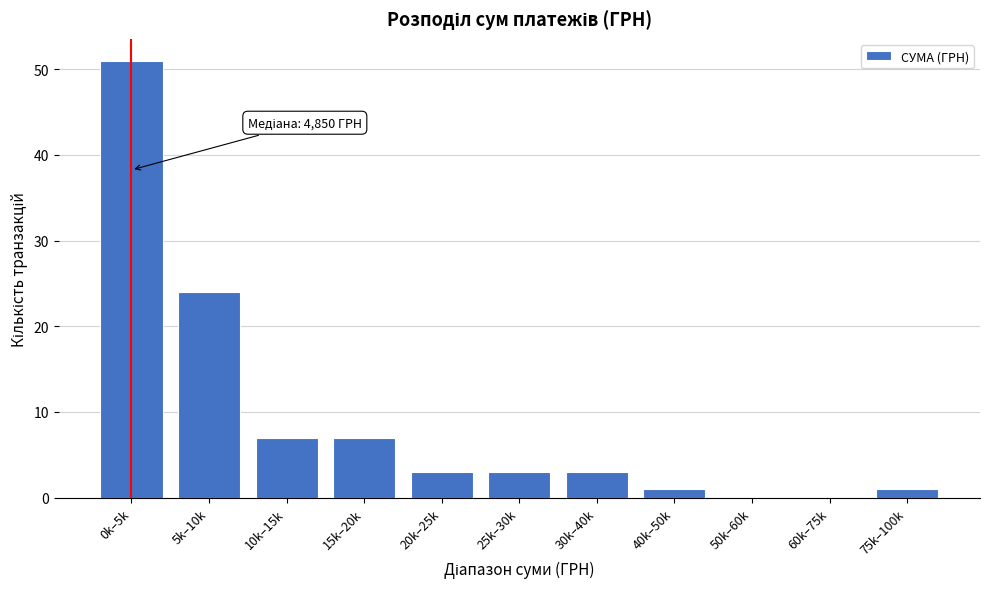

Reading right to left, extract all data points from this chart.

75k–100k=1	60k–75k=0	50k–60k=0	40k–50k=1	30k–40k=3	25k–30k=3	20k–25k=3	15k–20k=7	10k–15k=7	5k–10k=24	0k–5k=51